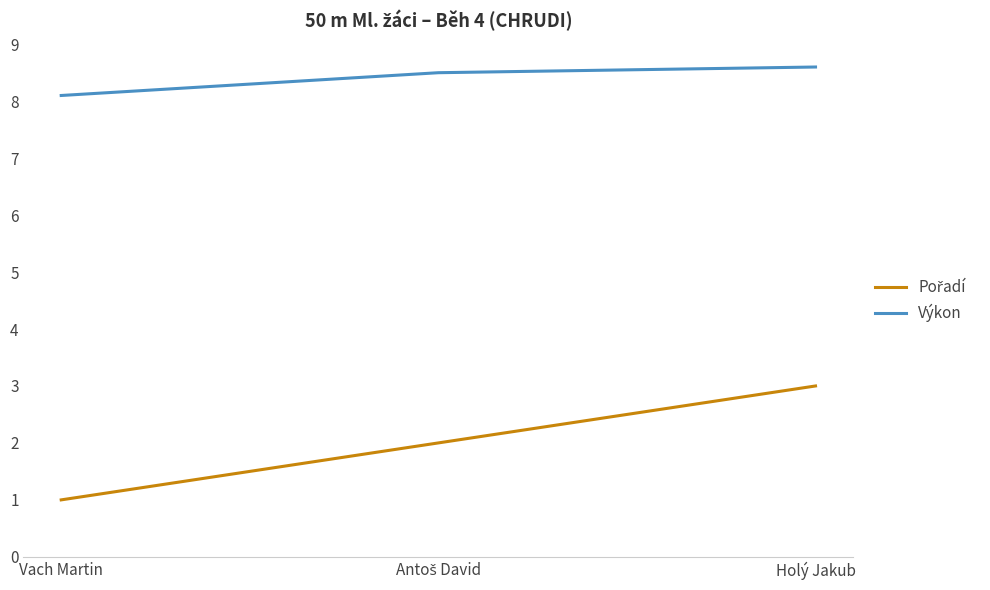

Does the chart have visible grid lines?

No